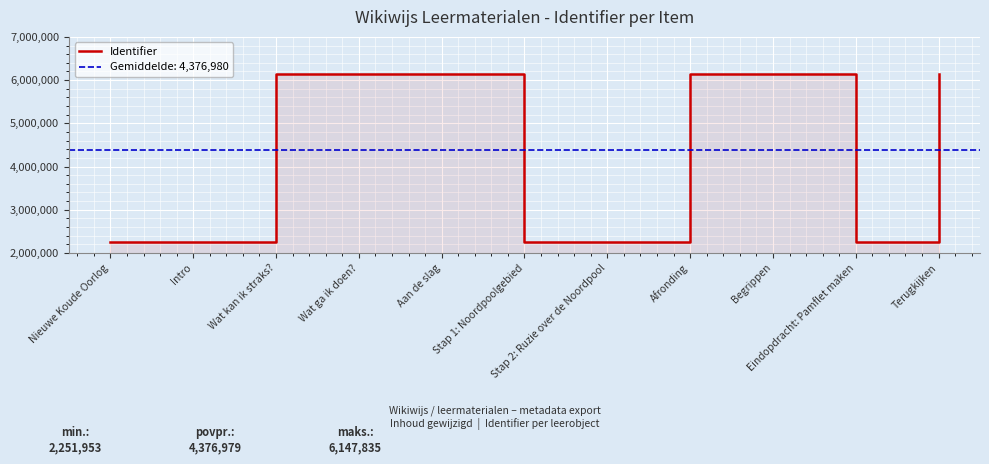

What is the difference between the values at Wat kan ik straks? and Afronding?

6